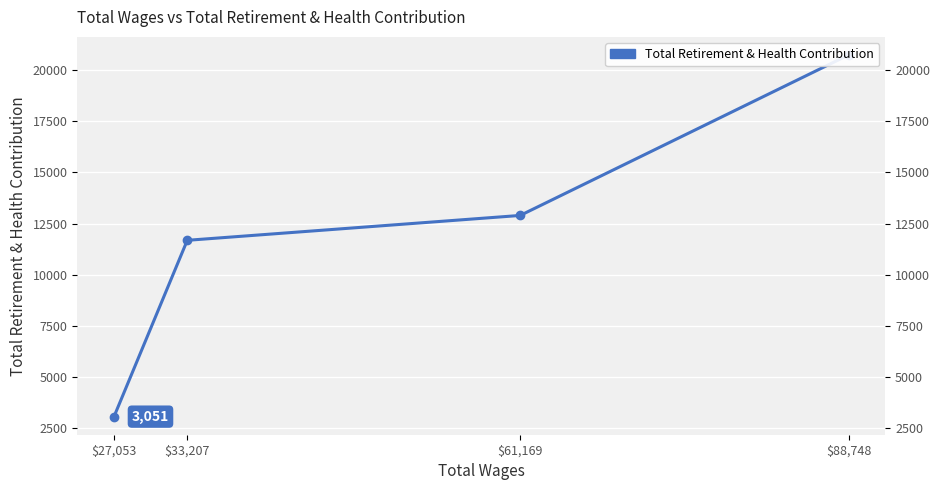

What is the difference between the values at $33,207 and $27,053?

8627